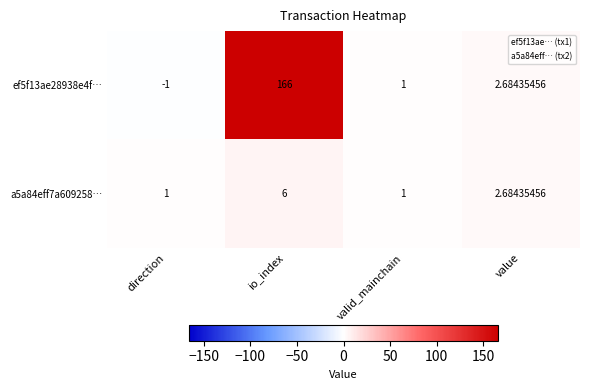

Rank the series at direction from lowest to highest value.

ef5f13ae28938e4f…, a5a84eff7a609258…